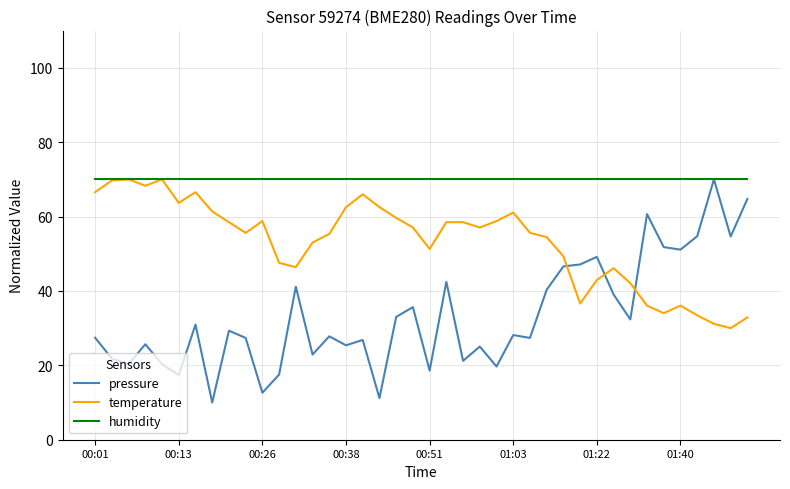

How many lines are shown in the chart?

3